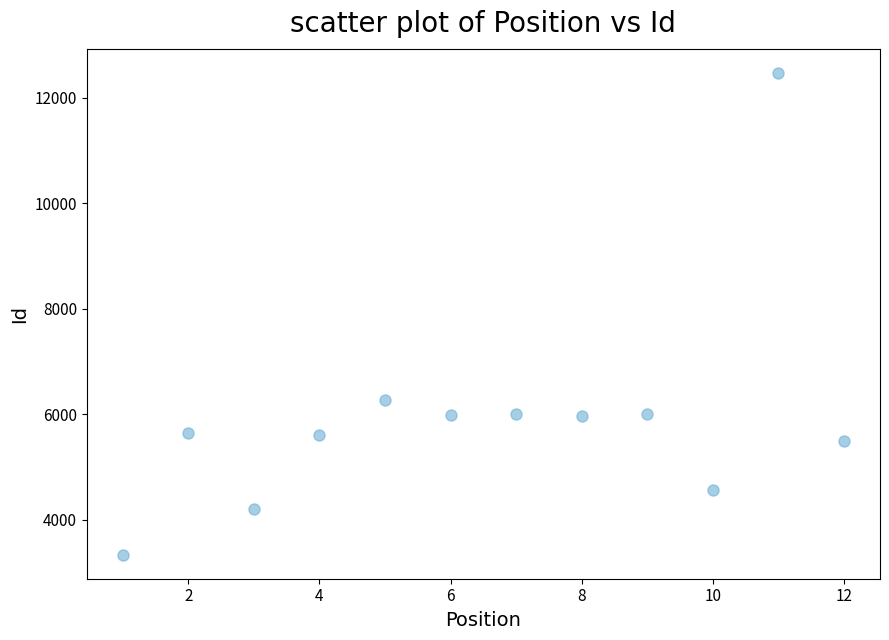

What Y value in the scatter plot is closest to 7904?

6265